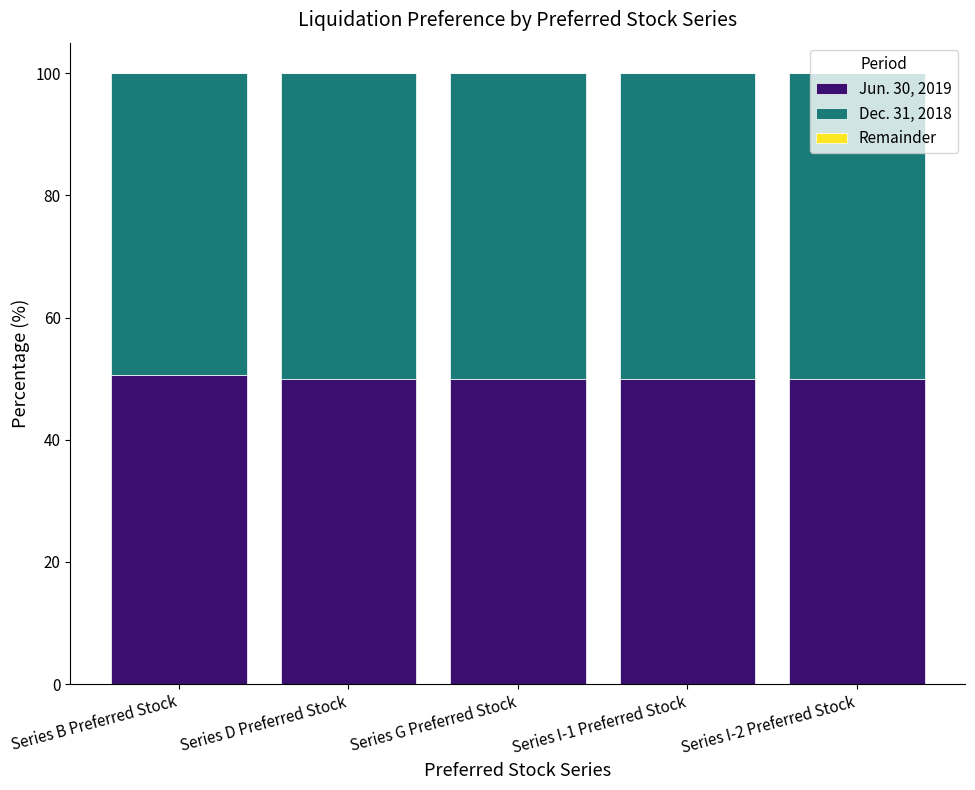

What is the total value across all series at Series I-2 Preferred Stock?

100.0